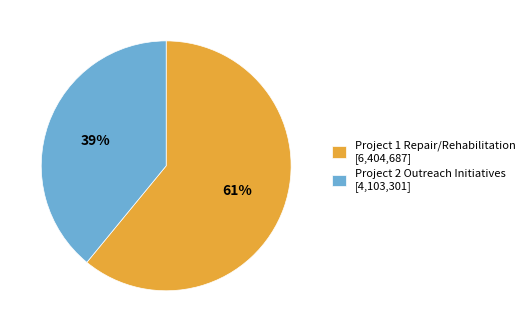

To the nearest percent, what is the combined percentage of Project 1 Repair/Rehabilitation and Project 2 Outreach Initiatives?

100%